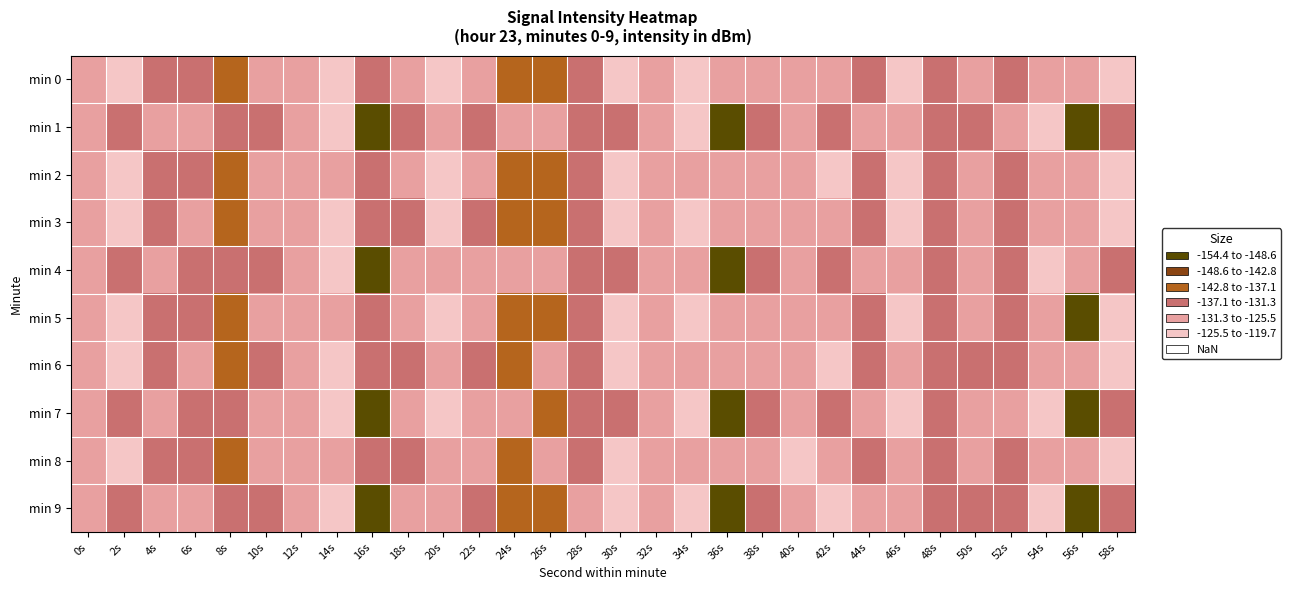

Between 50s and 12s, which is larger?

50s